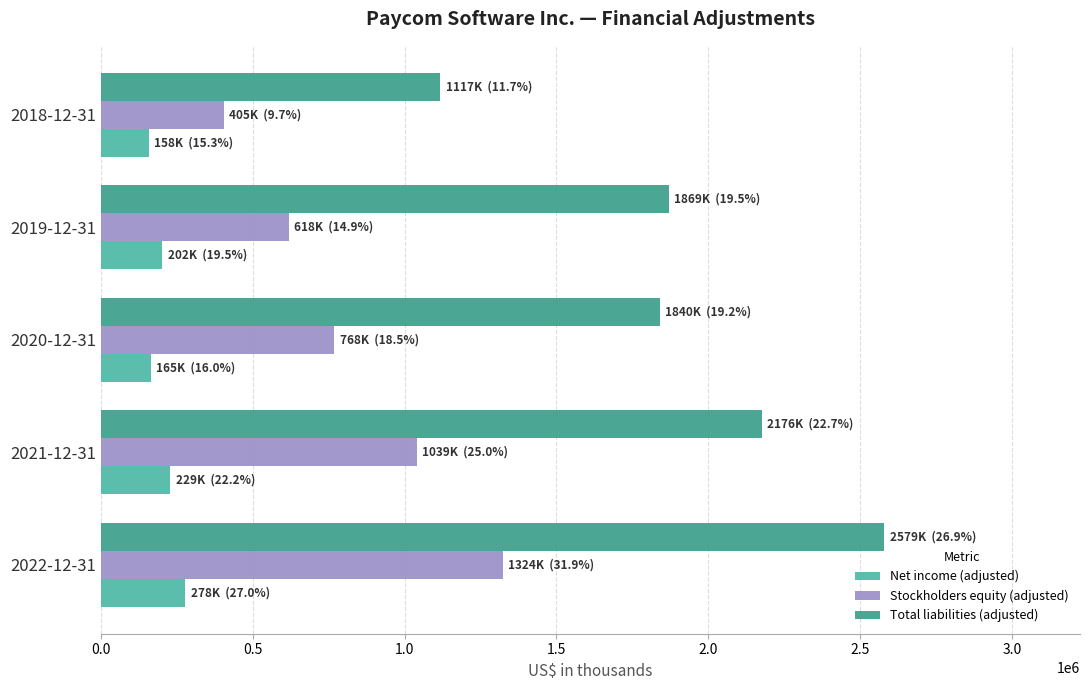

How many data points in Net income (adjusted) are less than 201587?

2